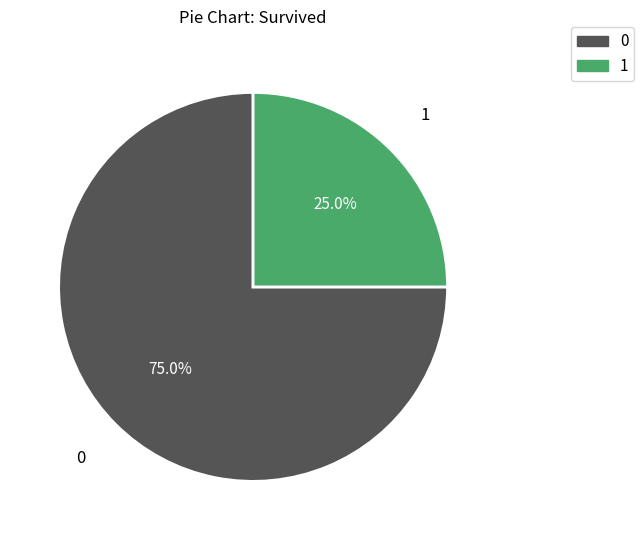

How many slices are in this pie chart?

2